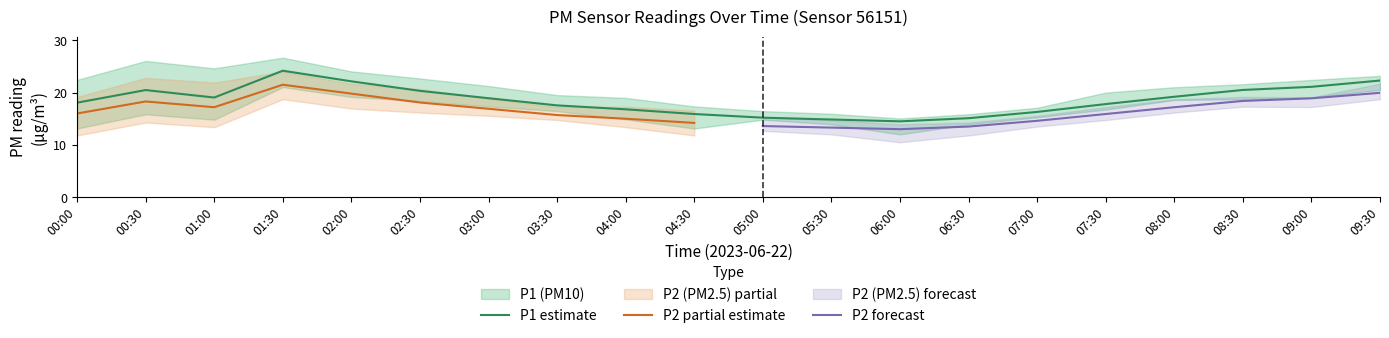

Does the chart display data point markers on the line(s)?

No